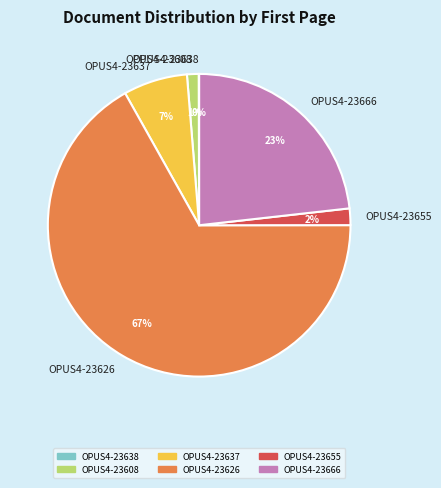

Is the sum of OPUS4-23626 and OPUS4-23655 greater than half?

Yes